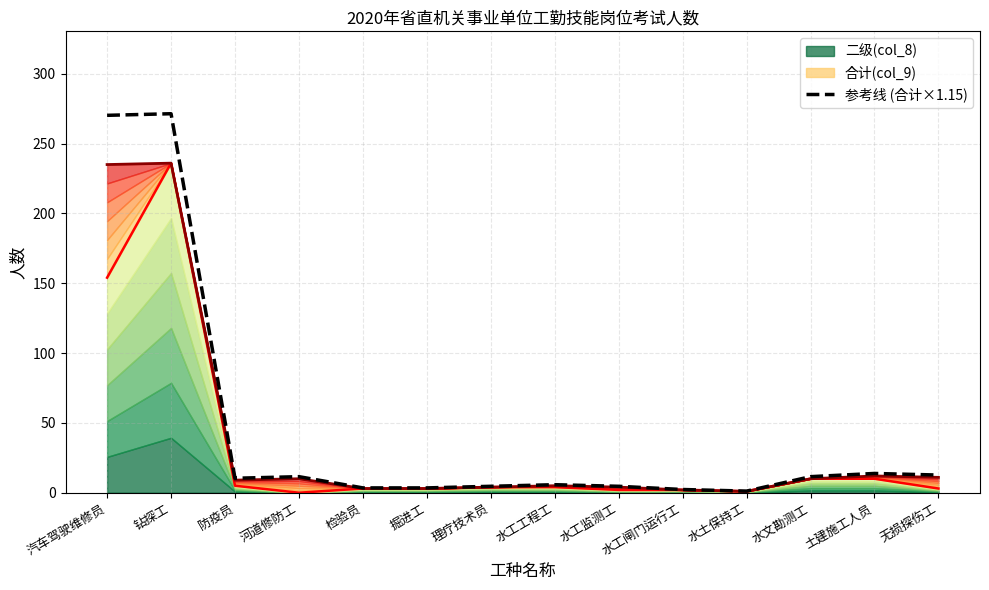

Read the value at 水工工程工.

5.8